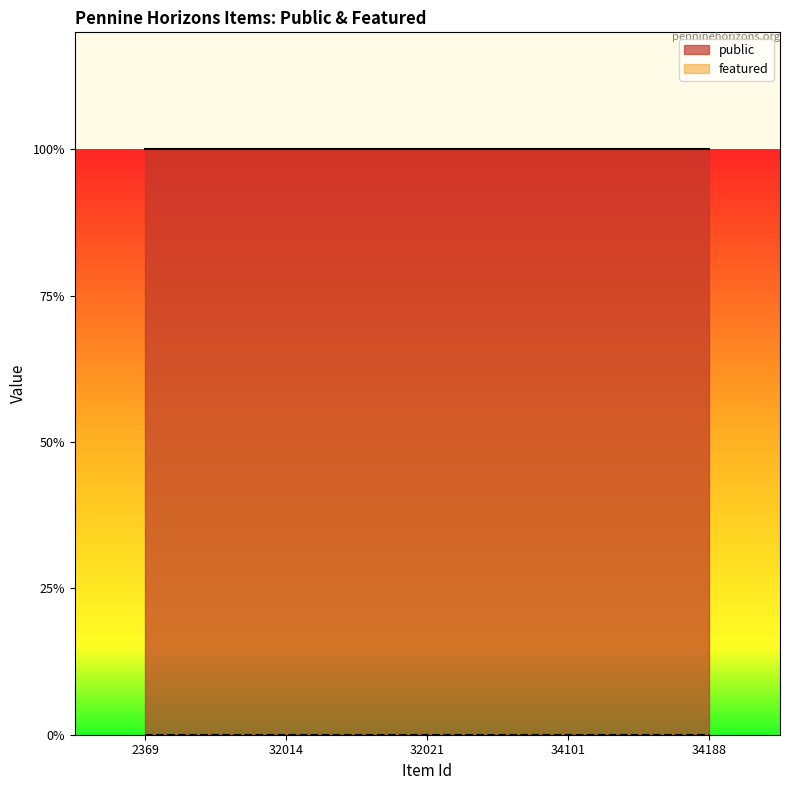

Reading left to right, what are all the values shown in this chart?

public: 2369=1	32014=1	32021=1	34101=1	34188=1
featured: 2369=0	32014=0	32021=0	34101=0	34188=0